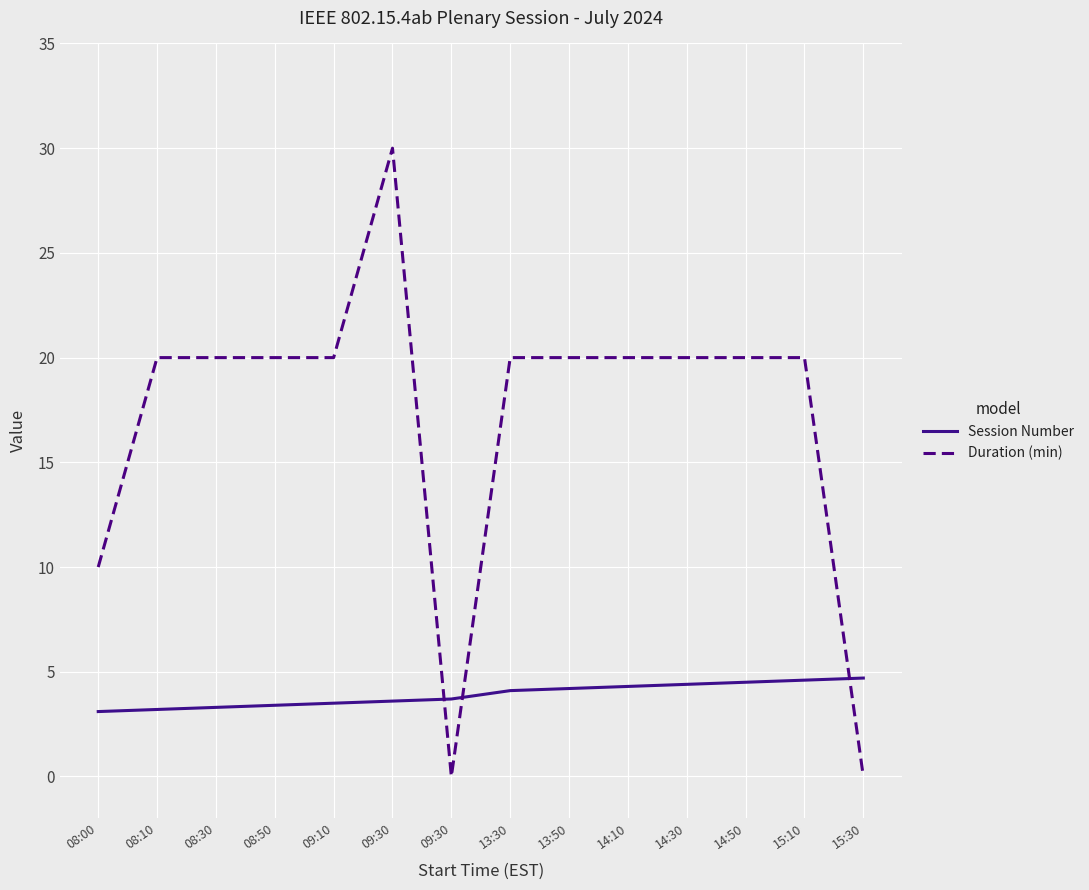

How many lines are shown in the chart?

2